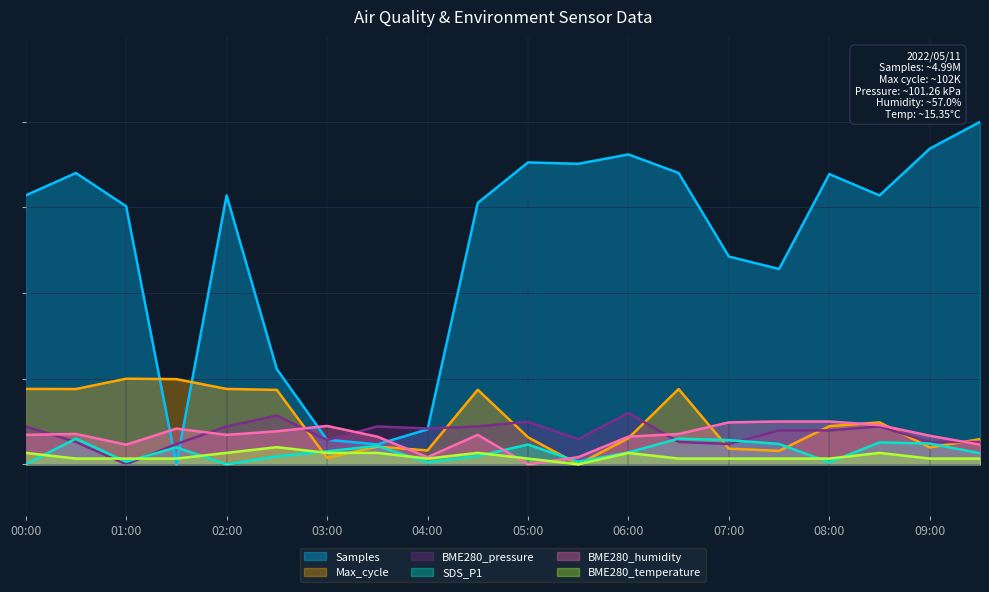

Rank the series by their maximum value, from highest to lowest.

Samples, Max_cycle, BME280_pressure, BME280_humidity, SDS_P1, BME280_temperature